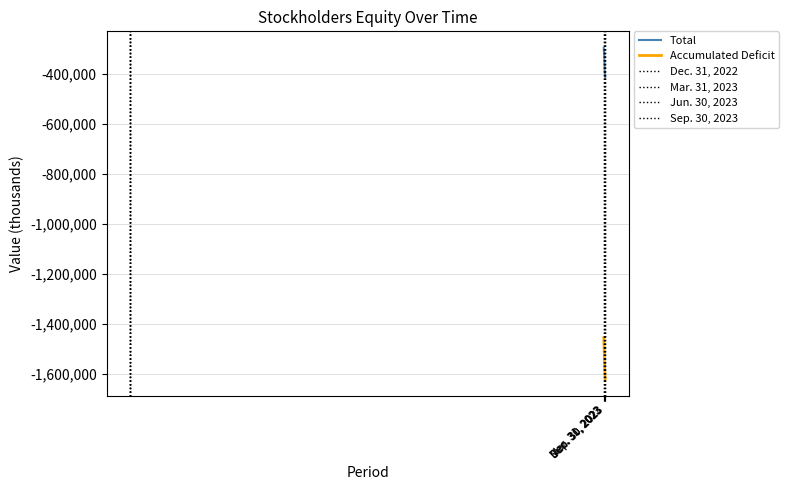

True or false: Accumulated Deficit and Total cross at least once.

False